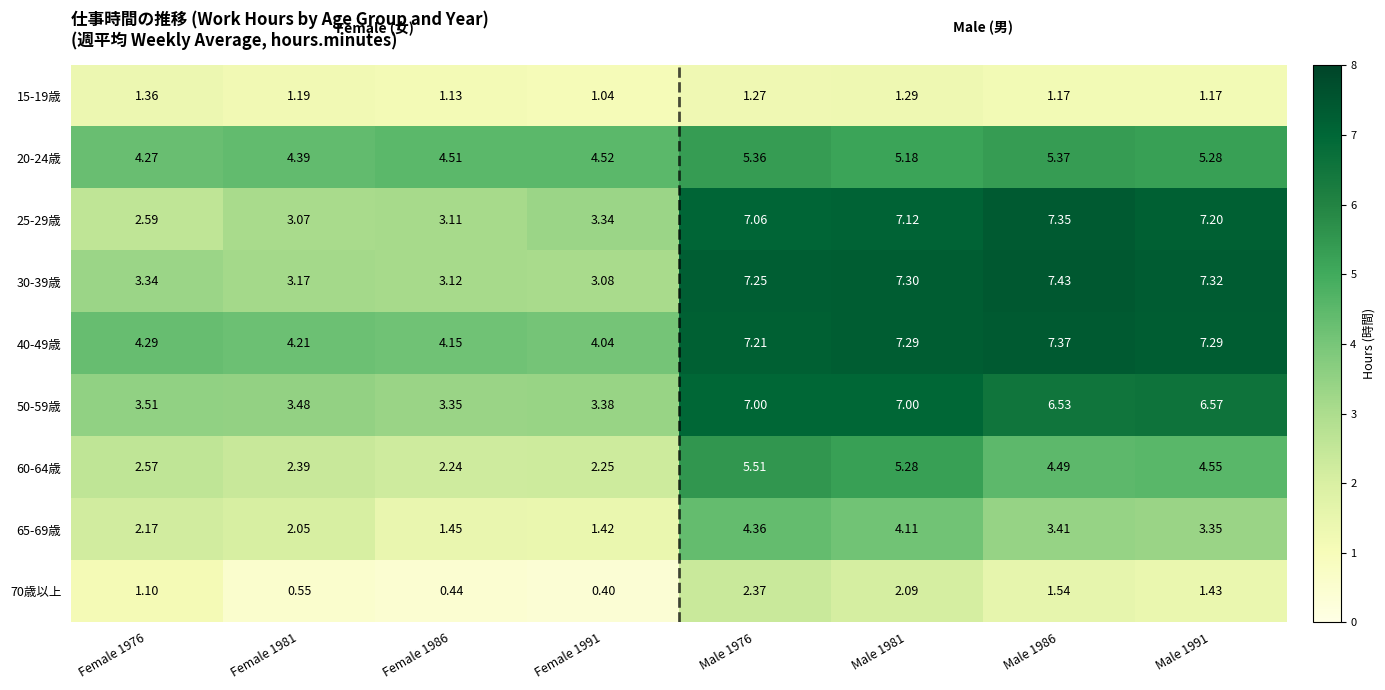

Is the value of 50-59歳 at Male 1976 greater than the value of 30-39歳 at Male 1981?

No